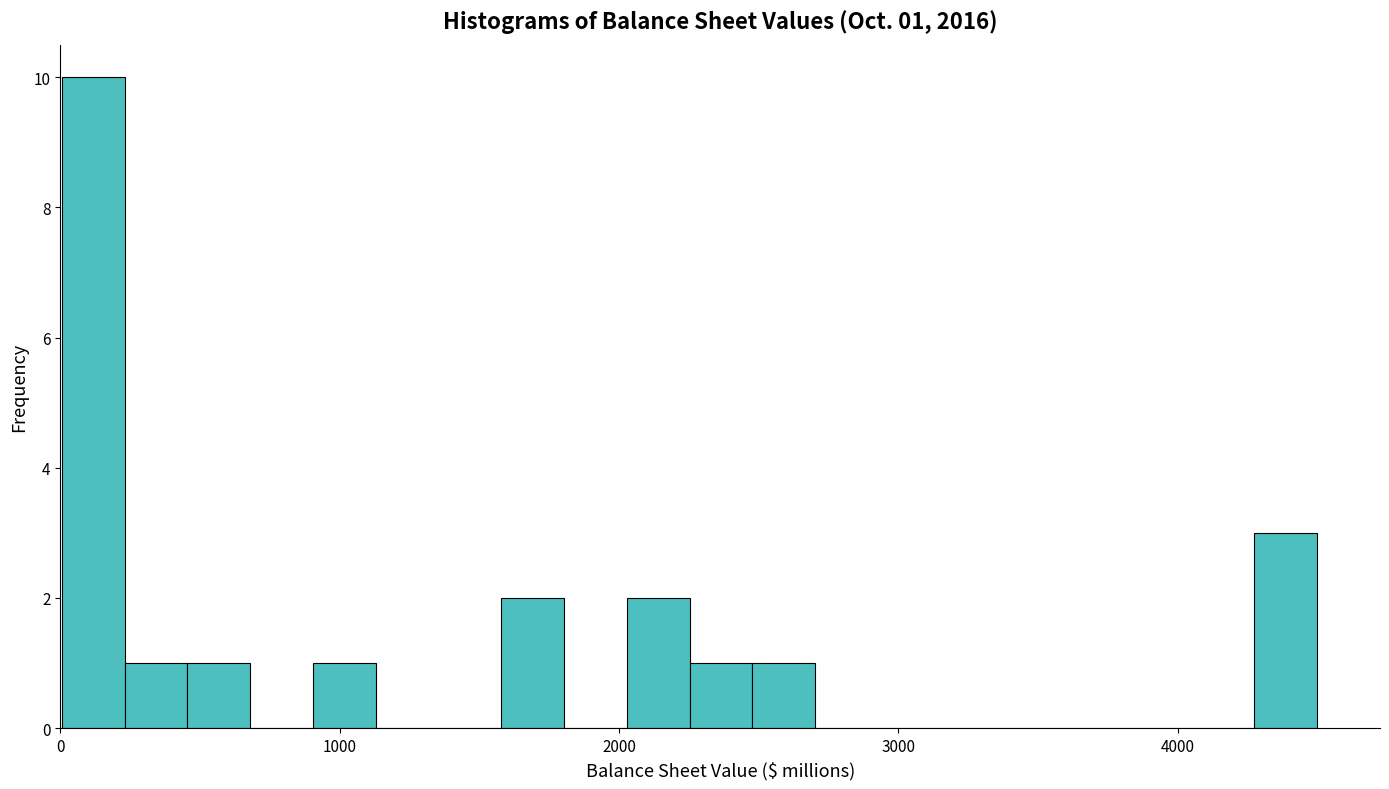

Read against the x-axis, roughly where is the centre of the tallest bar?

100